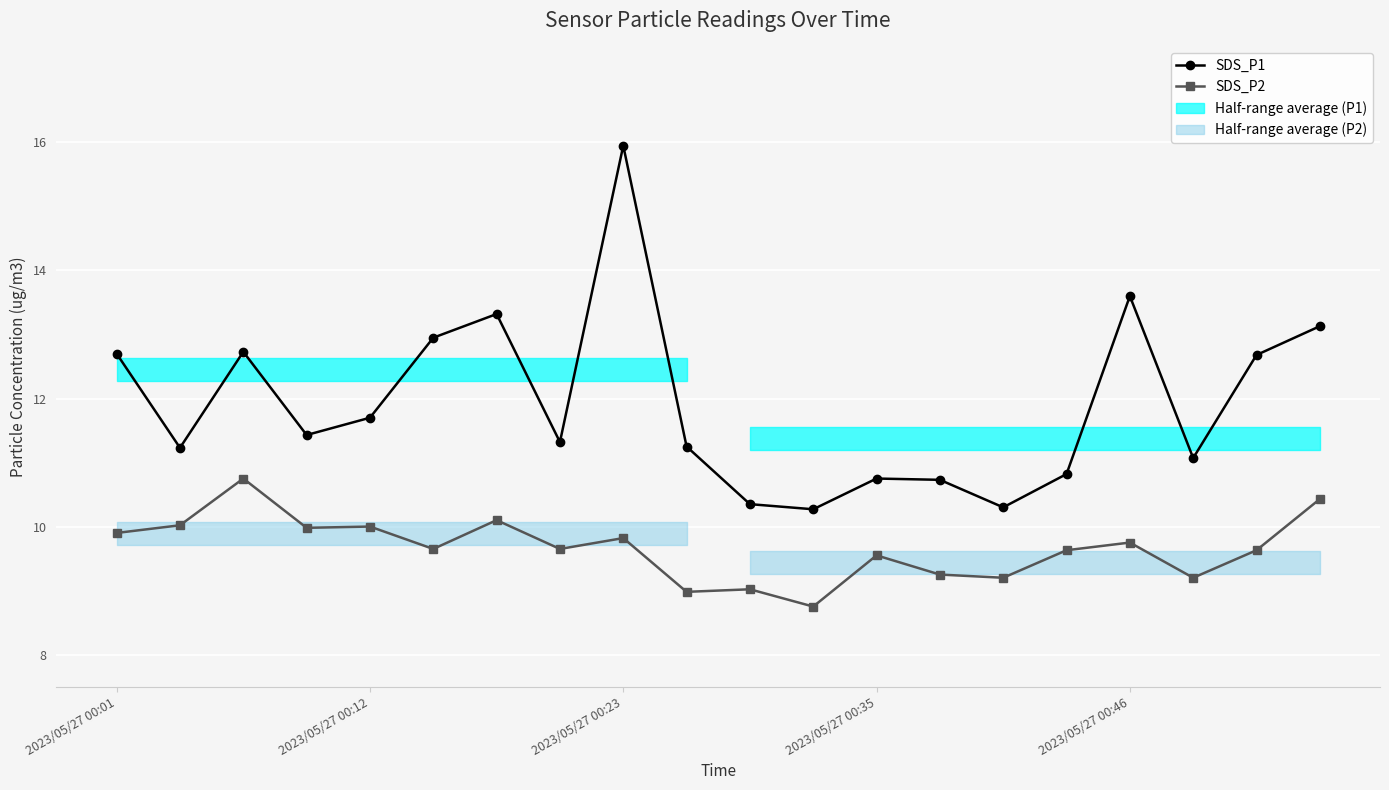

True or false: SDS_P2 has more than 1 points higher than both neighbors.

True